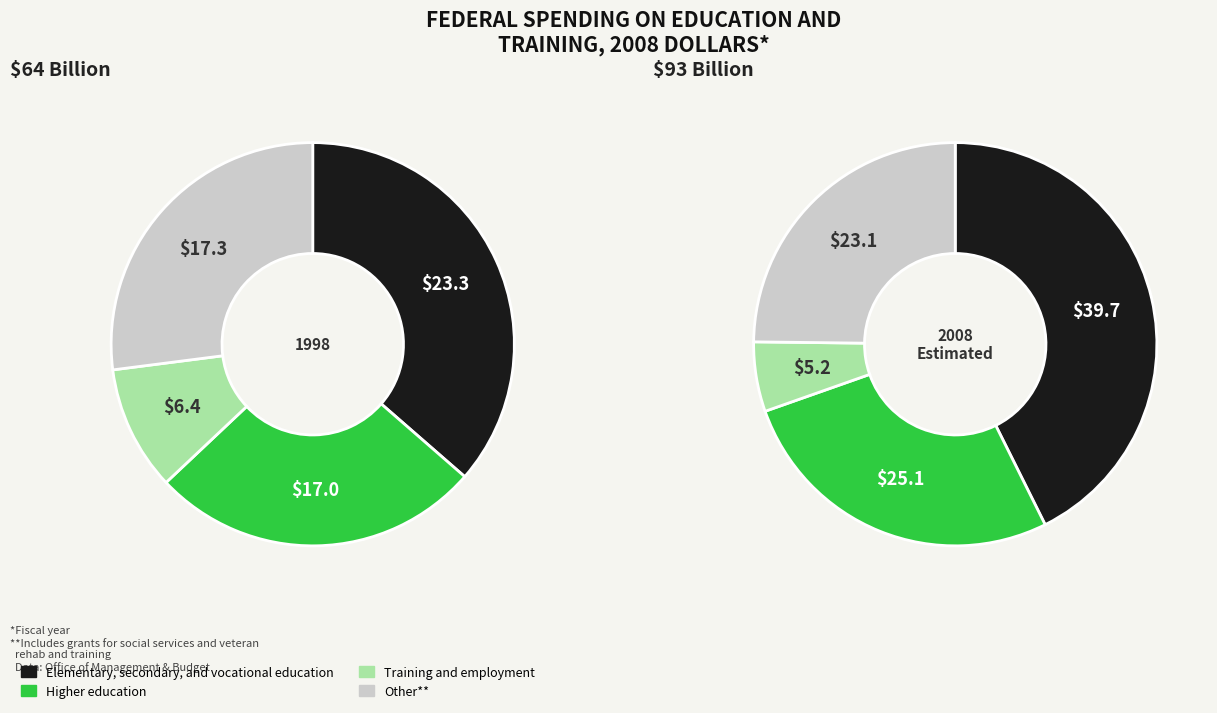

Between 1 and 4, which is larger?

1